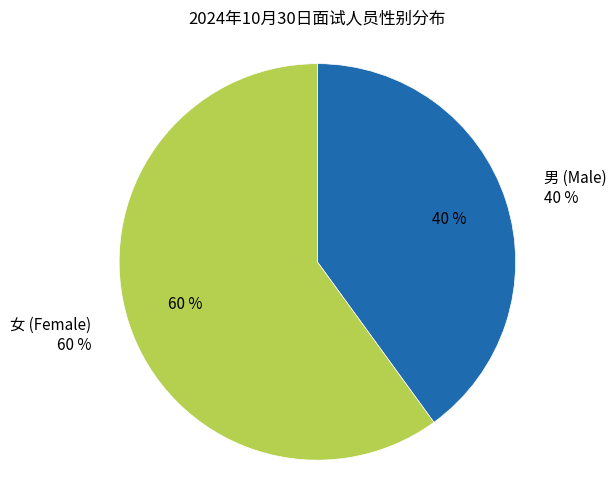

Do 男 and 女 together represent more than half of the pie?

Yes